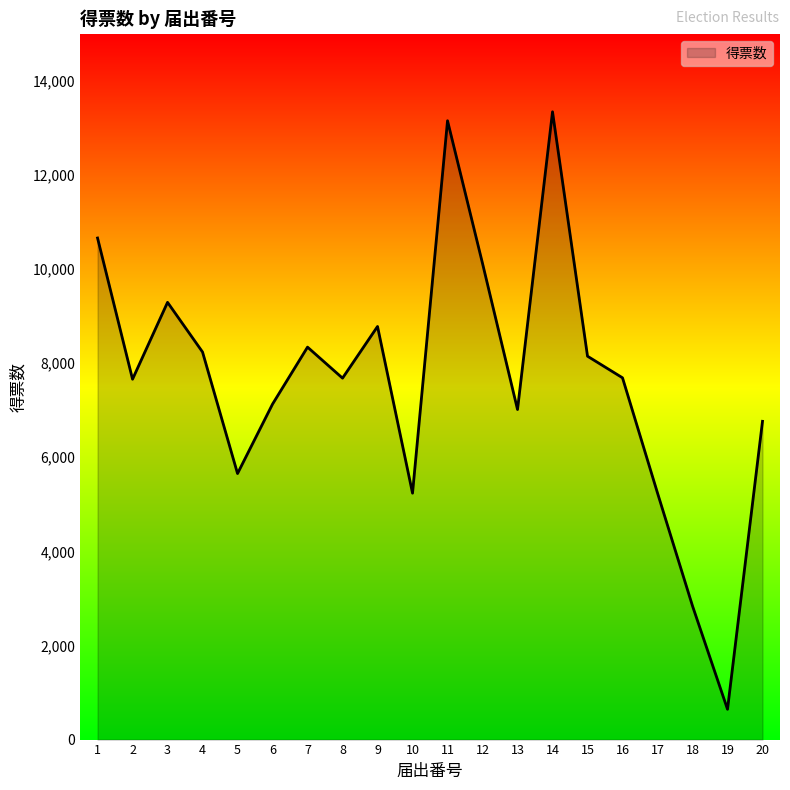

What is the difference between the values at 20 and 9?

2016.0